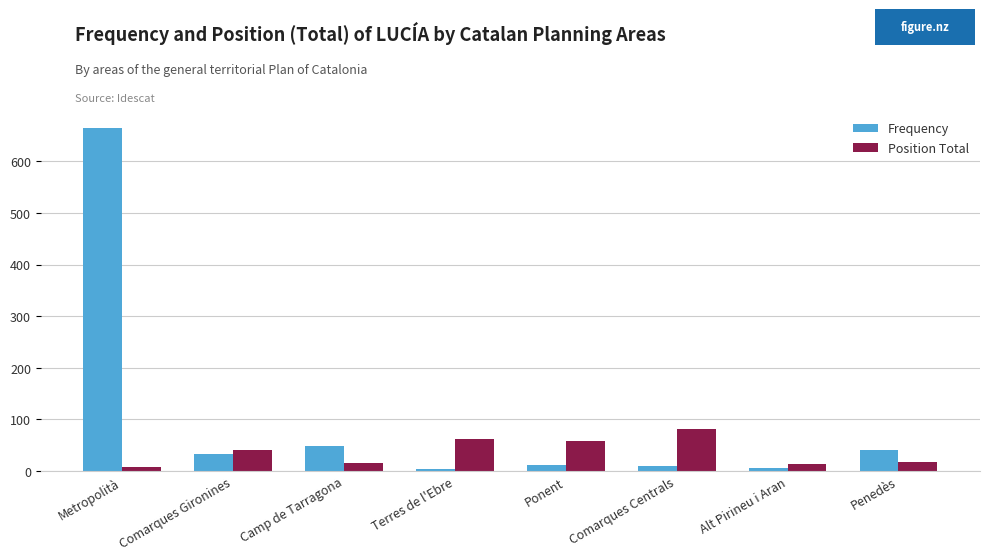

How many groups of bars are there?

8